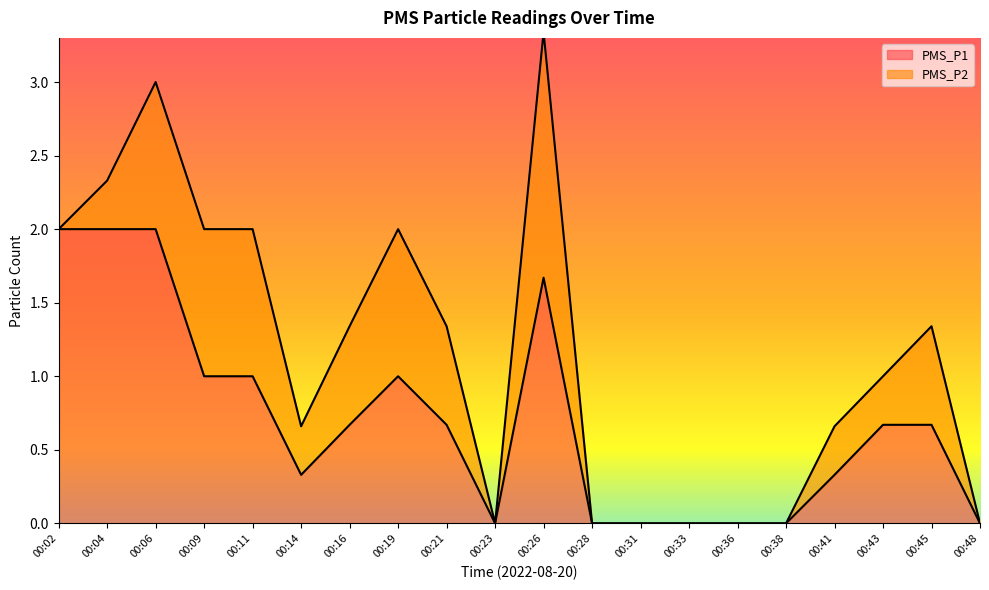

Reading right to left, extract all data points from this chart.

0.0	0.7	0.7	0.3	0.0	0.0	0.0	0.0	0.0	1.7	0.0	0.7	1.0	0.7	0.3	1.0	1.0	2.0	2.0	2.0